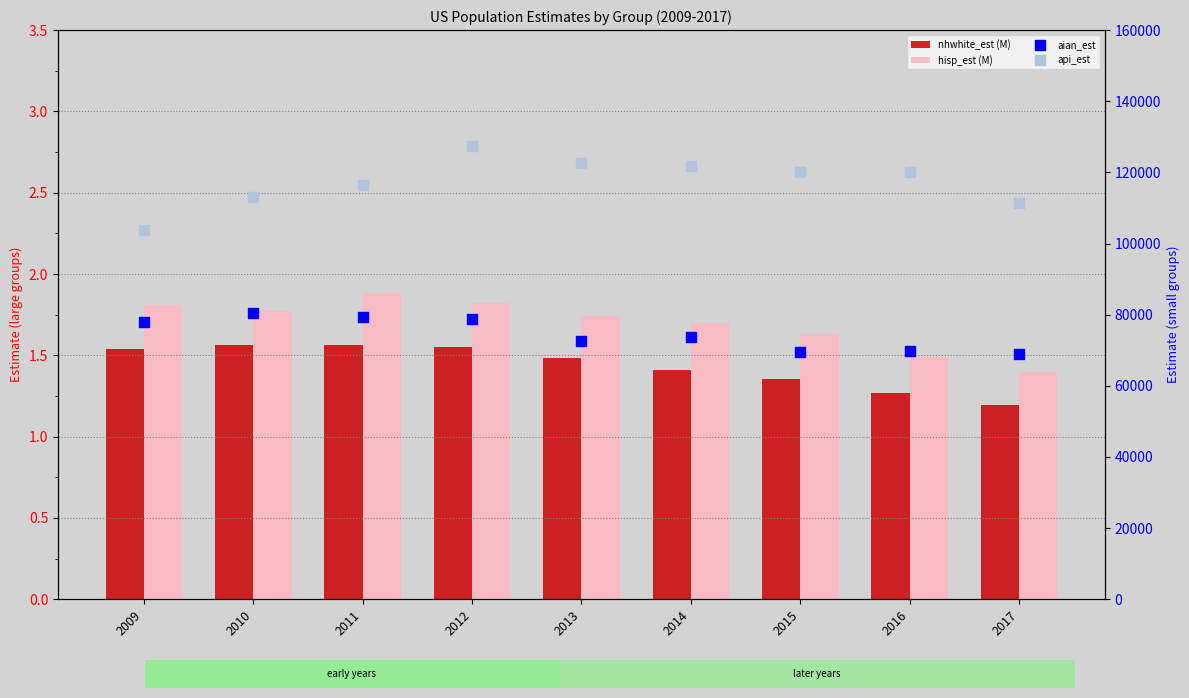

At which category is the sum across all series the highest?

2012